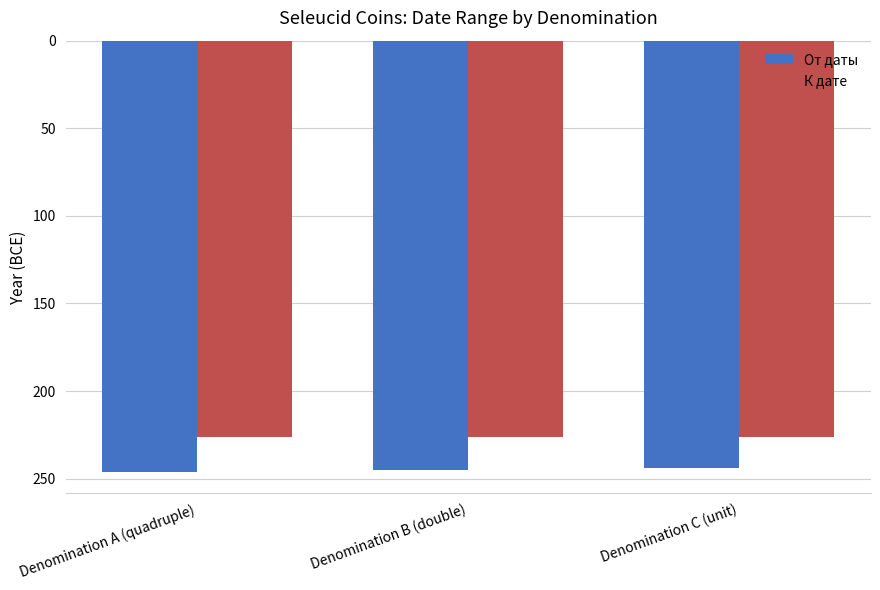

What are all the series names shown in the legend?

От даты, К дате